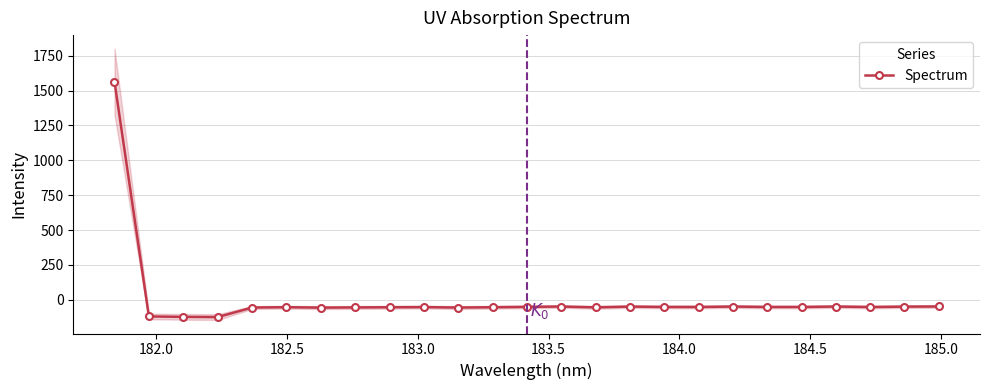

True or false: there are more than 1 points higher than both neighbors.

True